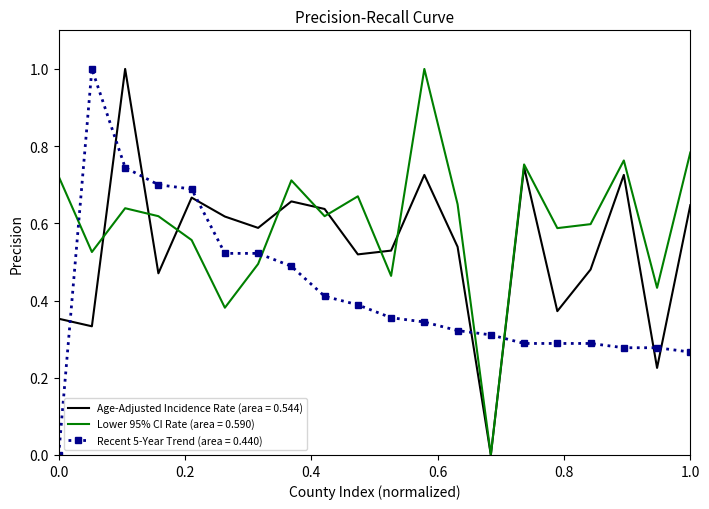

What is the greatest value displayed?

1.0